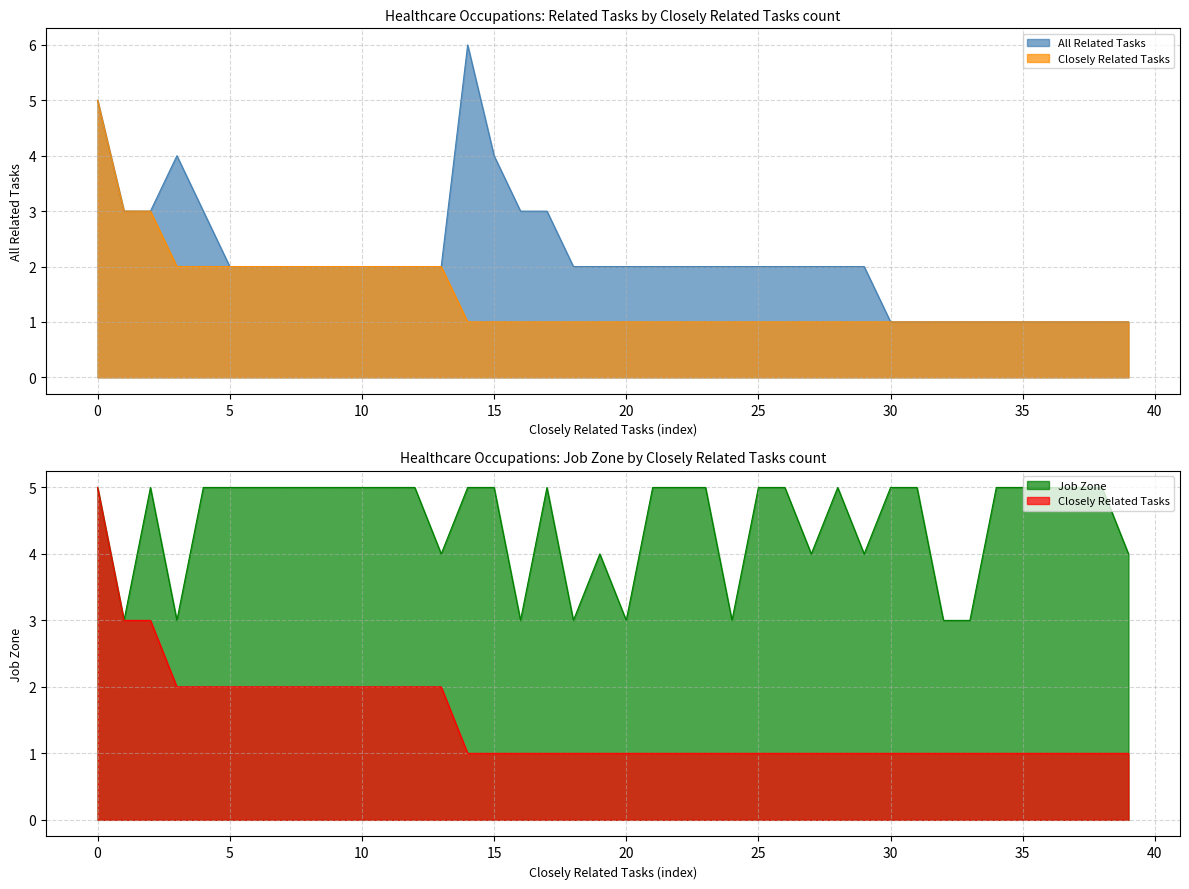

What is the average value of the Job Zone series?

4